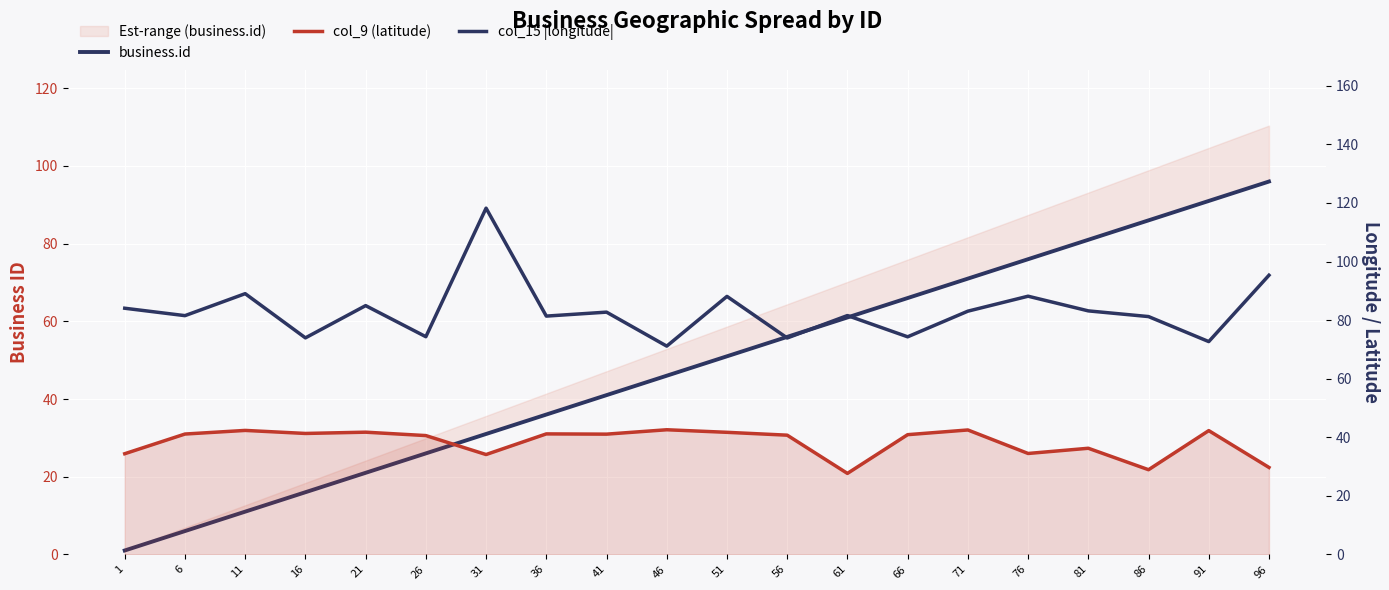

Read the col_15 |longitude| value at 86.

81.2